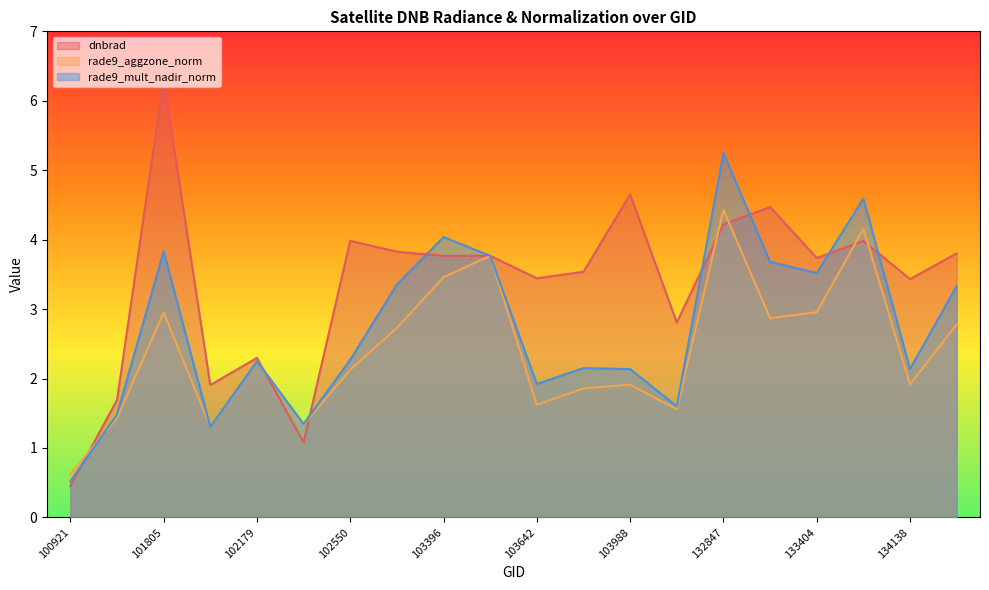

Reading left to right, extract all data points from this chart.

dnbrad: 0.4	1.7	6.3	1.9	2.3	1.1	4.0	3.8	3.8	3.8	3.4	3.5	4.7	2.8	4.2	4.5	3.7	4.0	3.4	3.8
rade9_aggzone_norm: 0.6	1.4	2.9	1.3	2.3	1.3	2.1	2.7	3.5	3.8	1.6	1.9	1.9	1.6	4.4	2.9	3.0	4.2	1.9	2.8
rade9_mult_nadir_norm: 0.5	1.5	3.8	1.3	2.2	1.3	2.3	3.4	4.0	3.8	1.9	2.1	2.1	1.6	5.2	3.7	3.5	4.6	2.1	3.3